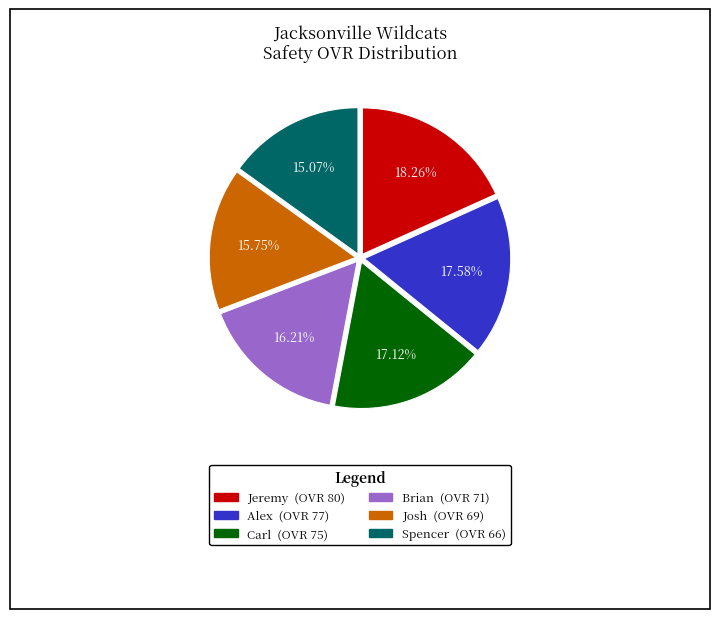

Which category has the smallest portion of the pie?

Spencer